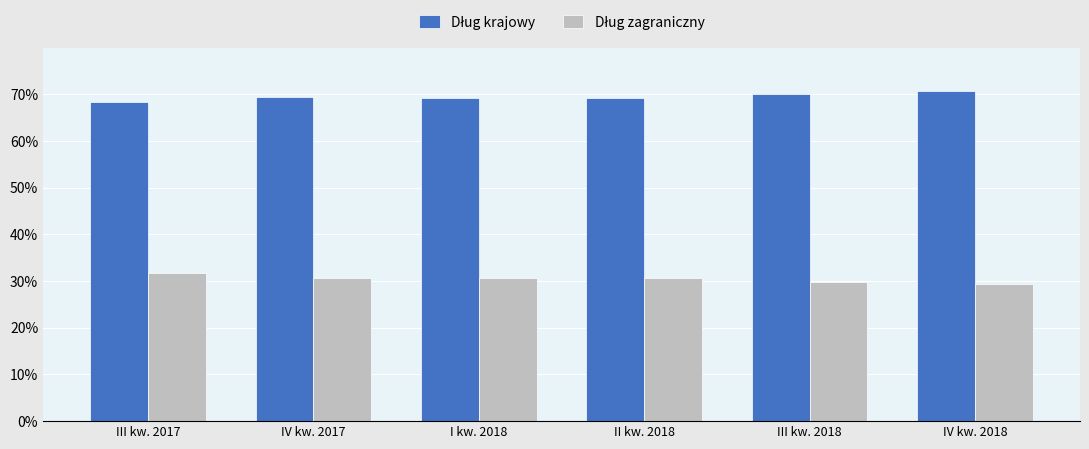

At how many categories does at least one series exceed 0?

6